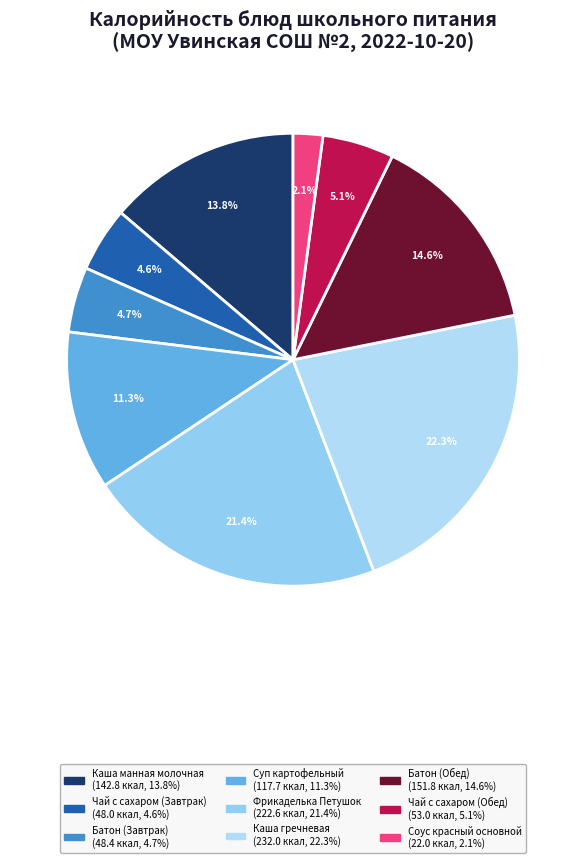

Count the number of slices in the pie.

9